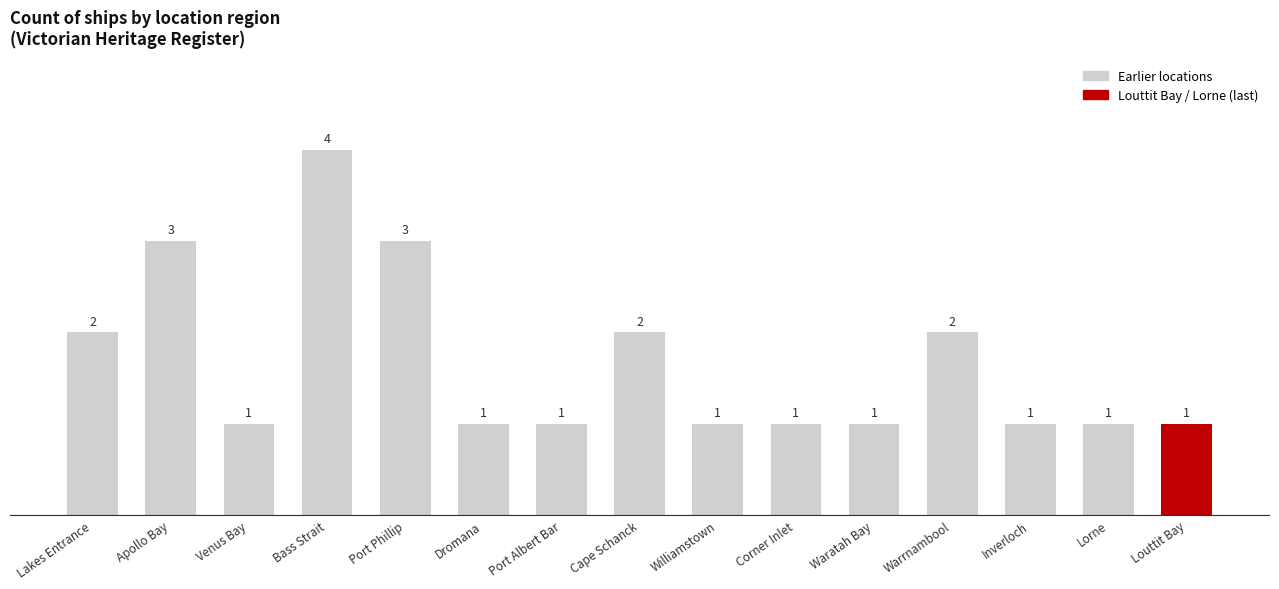

The chart shows a value of 3 at Port Phillip. True or false?

True